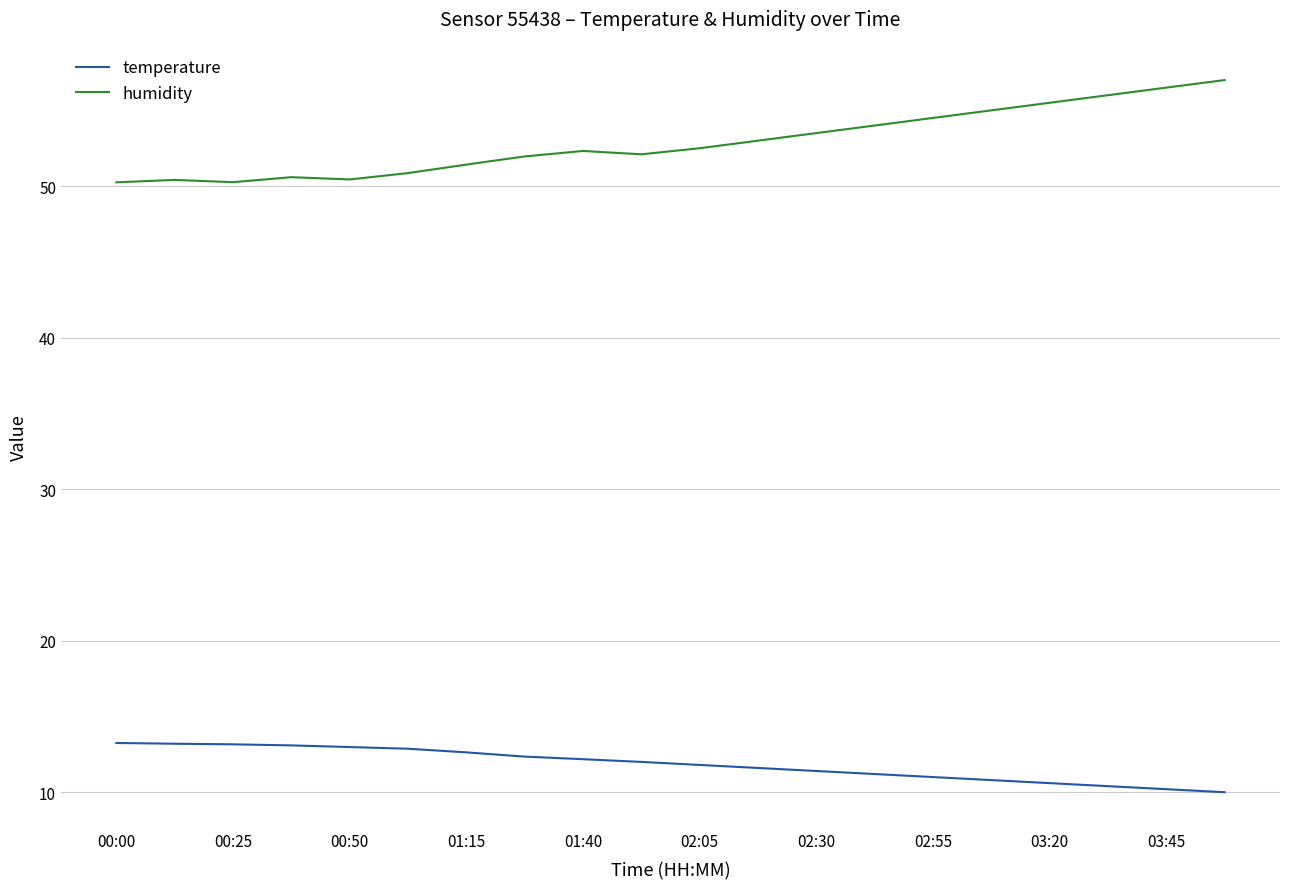

In humidity, how many points are higher than both neighbors (excluding endpoints)?

3